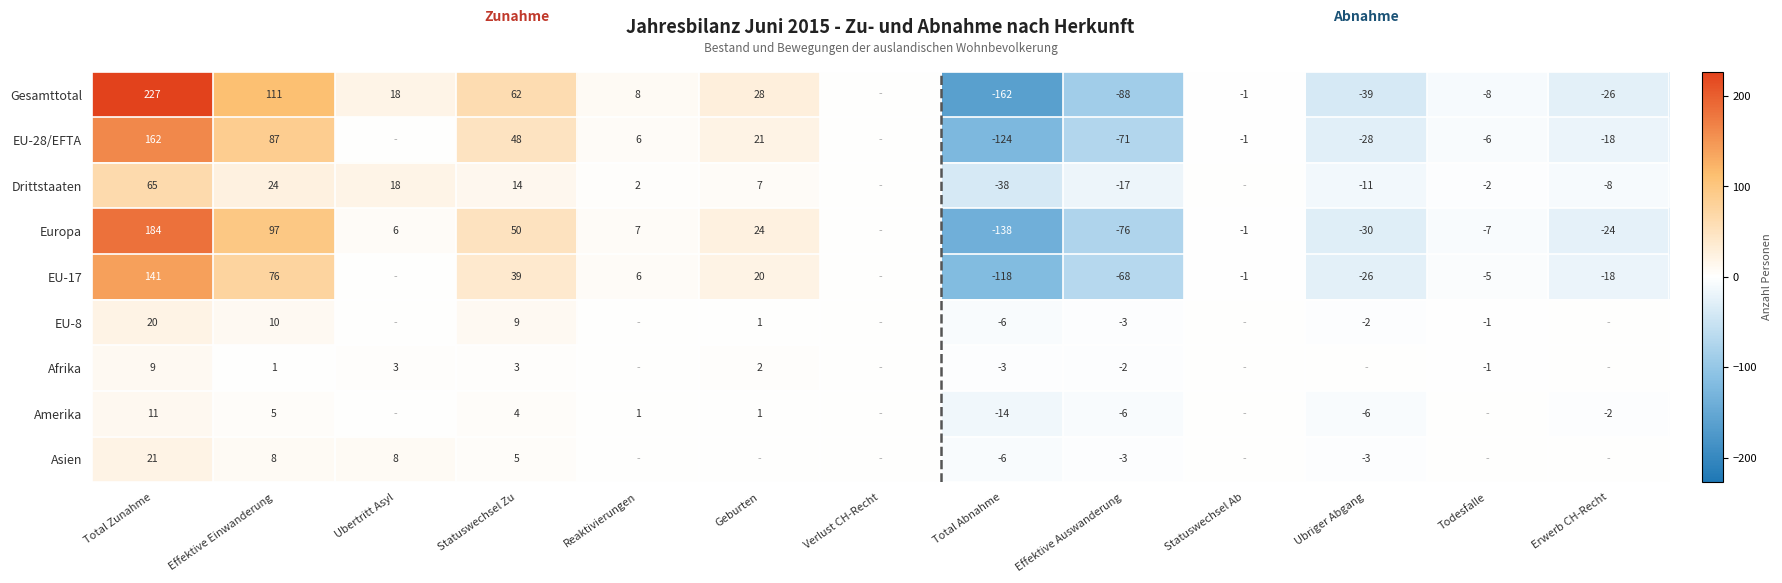

Is the value of EU-8 at Total Abnahme greater than the value of Europa at Statuswechsel Ab?

No